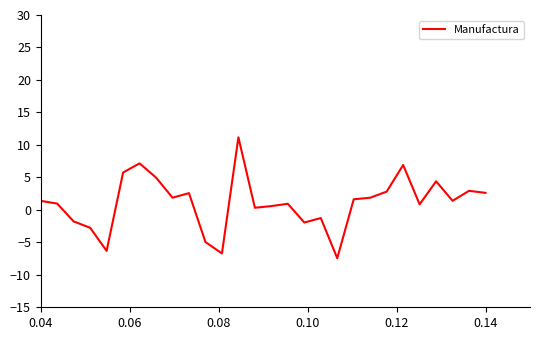

What is the difference between the maximum and minimum values?

18.6